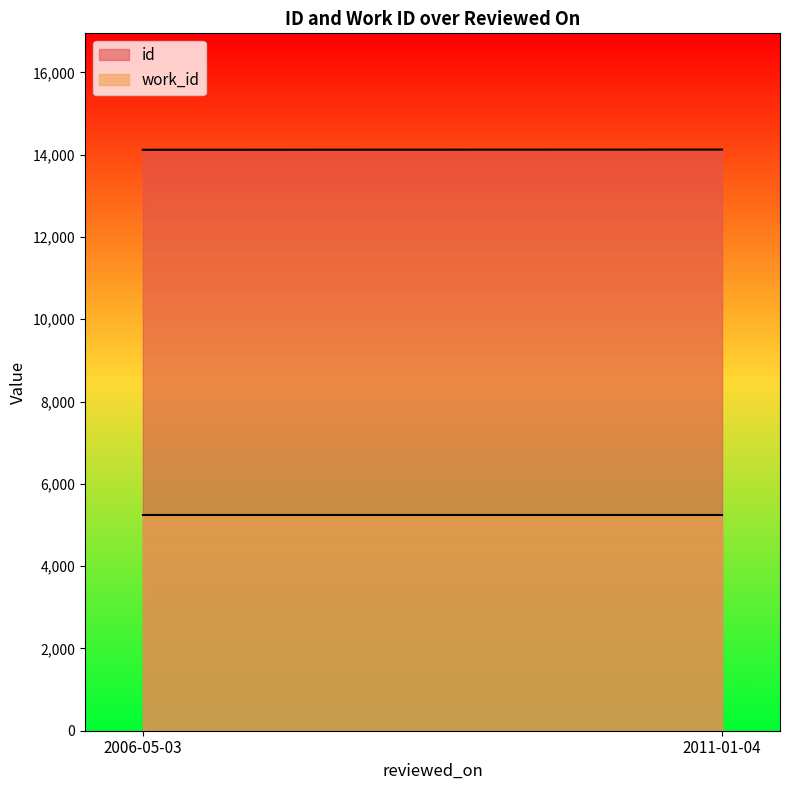

What is the difference between the highest and lowest values at 2011-01-04?

8881